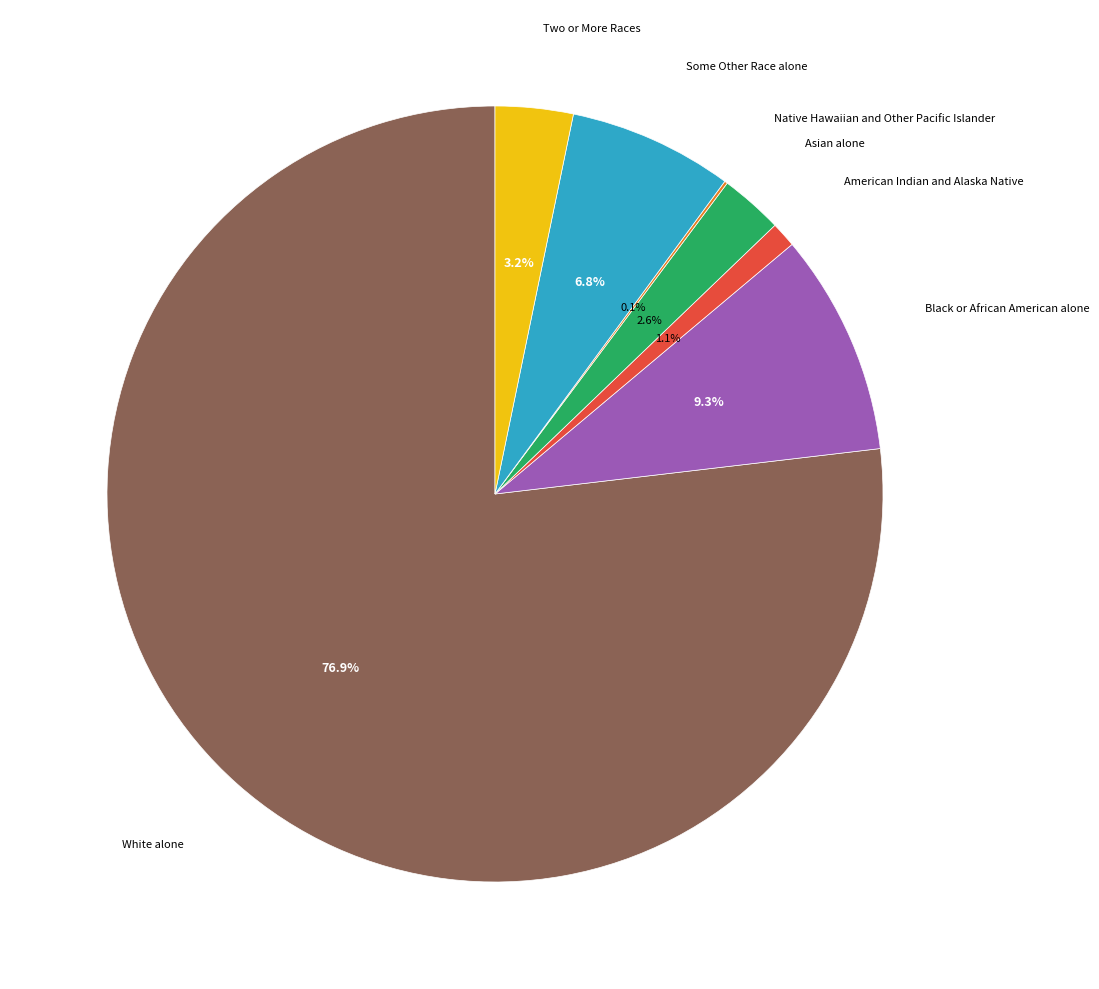

Is there a majority slice in this chart?

Yes